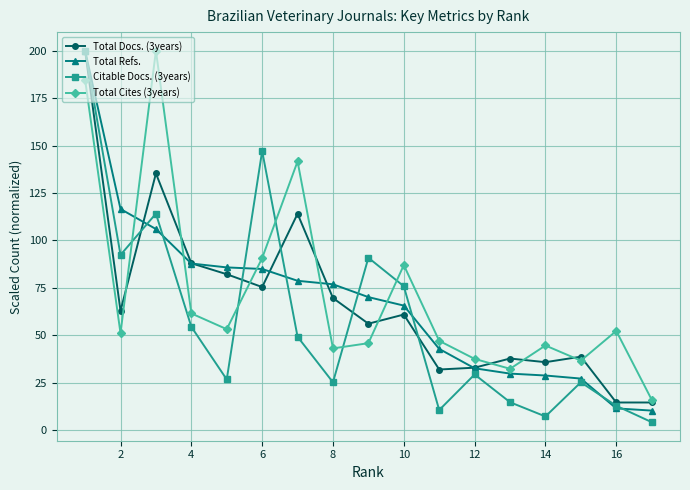

True or false: Total Cites (3years) has a value of 122.9 at 14.

False